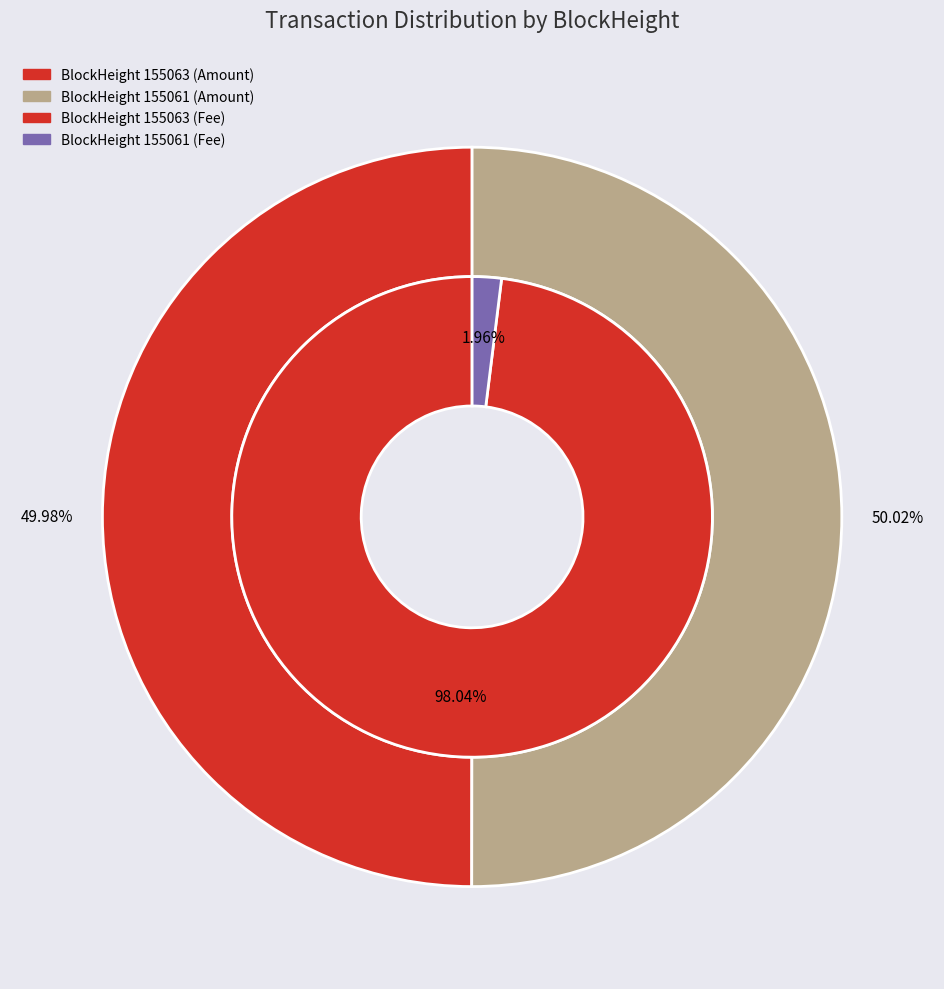

To the nearest percent, what is the combined percentage of BlockHeight 155061 and BlockHeight 155063?

100%